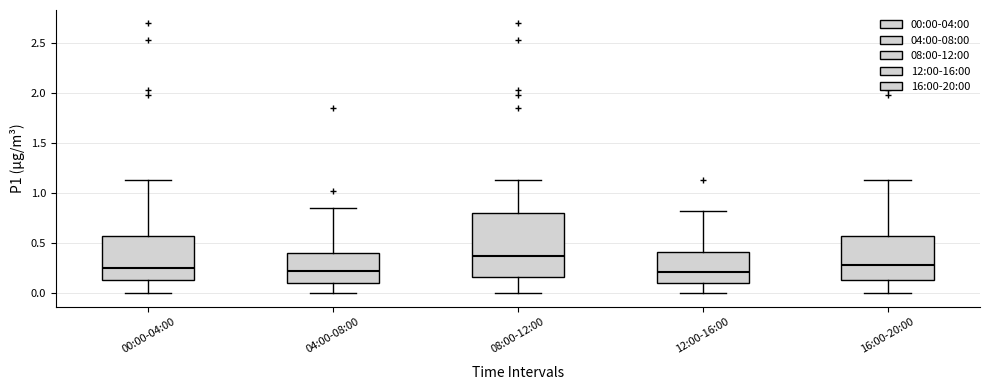

Reading left to right, transcribe this box plot: for each box, give where its median line is, the range the box spans, and where its two whiskers end, as read against the y-axis. The values are not printed on the chart, so give them approximately, as read against the axis.

00:00-04:00: median 0.25, box 0.15 to 0.60, whiskers 0.00 to 1.15
04:00-08:00: median 0.20, box 0.10 to 0.40, whiskers 0.00 to 0.85
08:00-12:00: median 0.40, box 0.15 to 0.80, whiskers 0.00 to 1.15
12:00-16:00: median 0.20, box 0.10 to 0.40, whiskers 0.00 to 0.80
16:00-20:00: median 0.30, box 0.15 to 0.60, whiskers 0.00 to 1.15